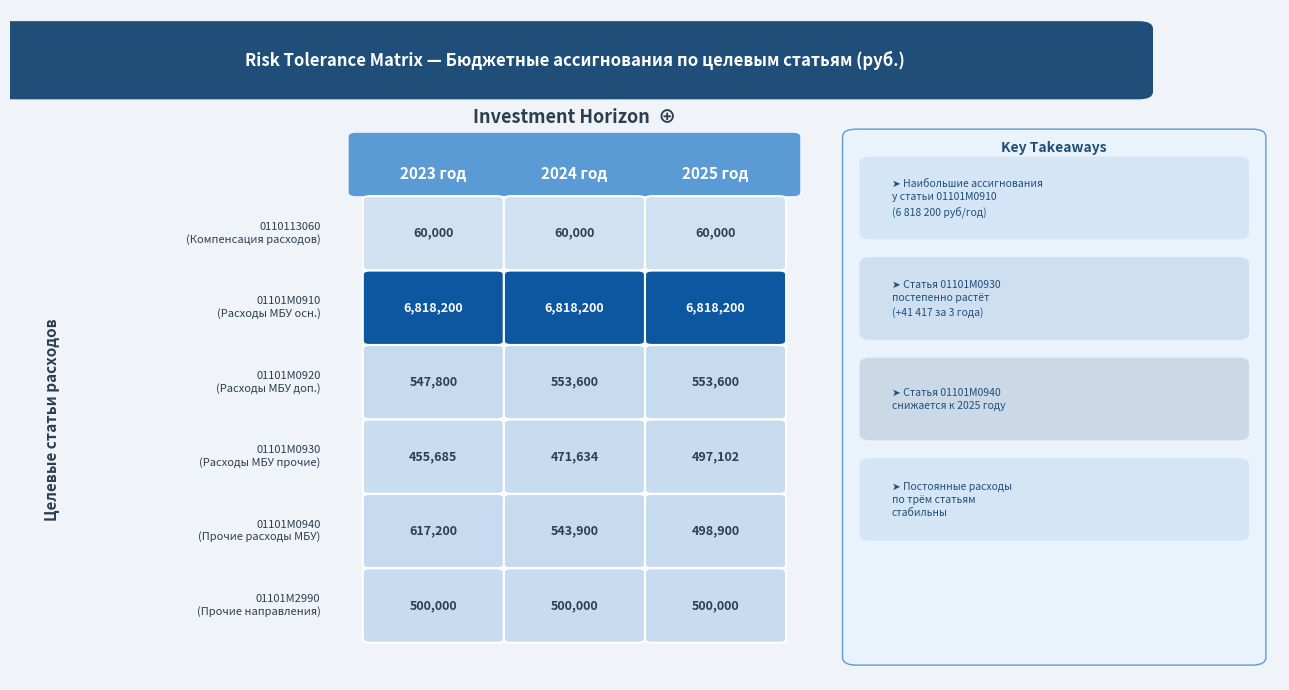

Rank the categories by Молодежная политика (01101М0940) value from lowest to highest.

2, 1, 0